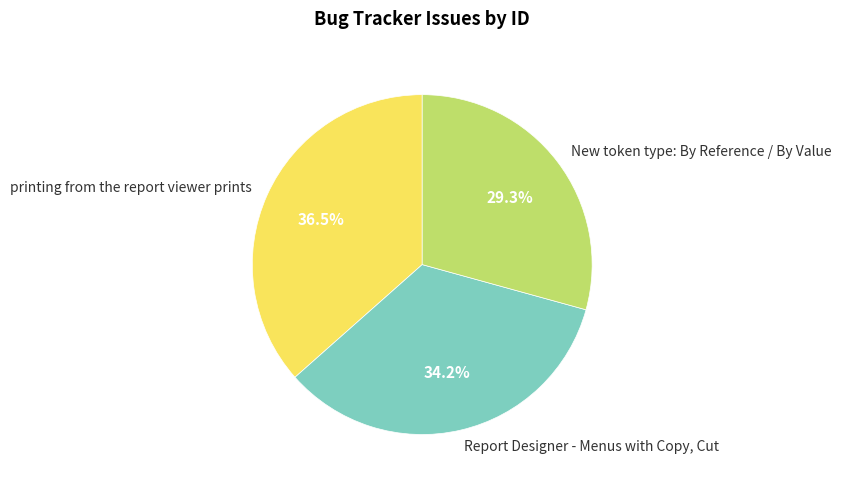

Rank the categories by value from lowest to highest.

New token type: By Reference / By Value, Report Designer - Menus with Copy, Cut, printing from the report viewer prints